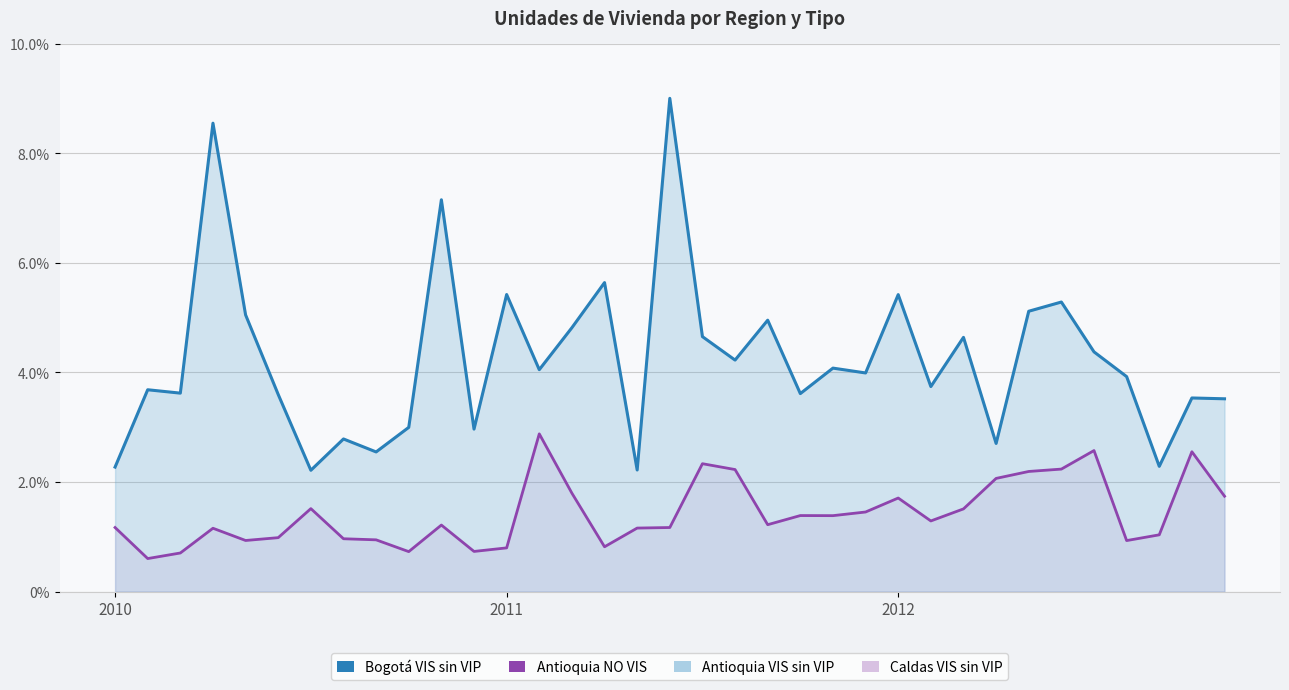

Is the value of Bogotá VIS (normalizado) at 27 greater than the value of Antioquia NO VIS (normalizado) at 5?

Yes